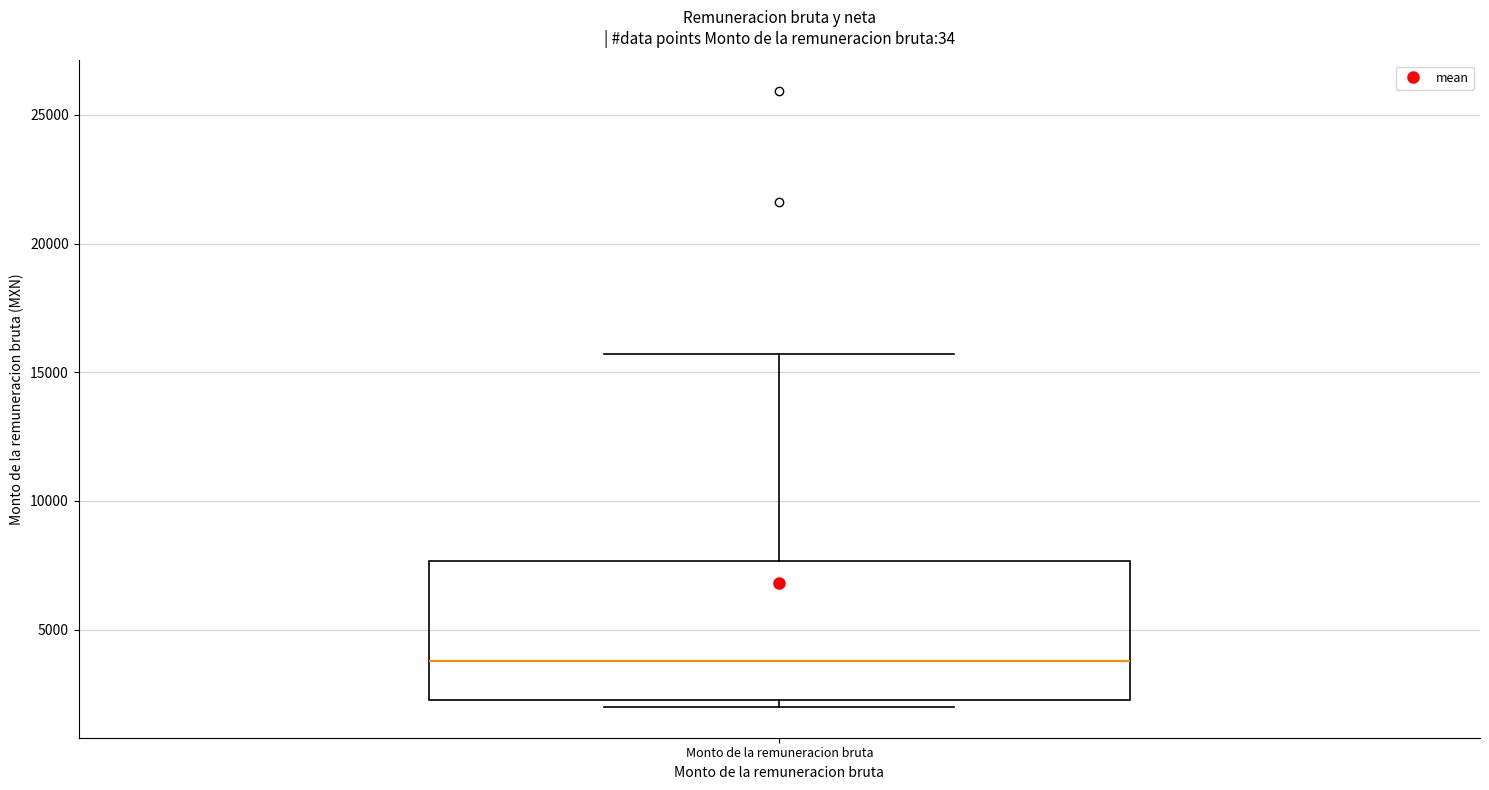

Where is the upper edge of the box for Monto de la remuneracion bruta on the y-axis? The values are not printed on the chart, so give them approximately, as read against the axis.

7500